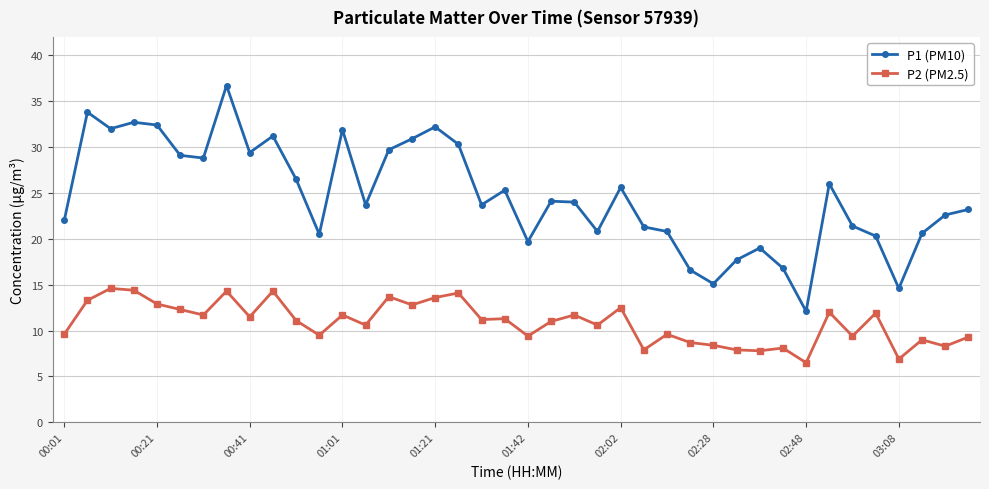

List the series in order of their peak value, highest first.

P1 (PM10), P2 (PM2.5)